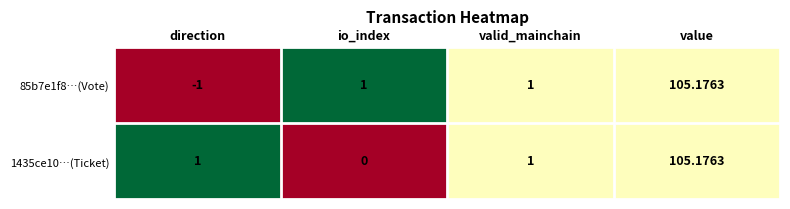

At which label does 85b7e1f8…(Vote) reach its peak?

value